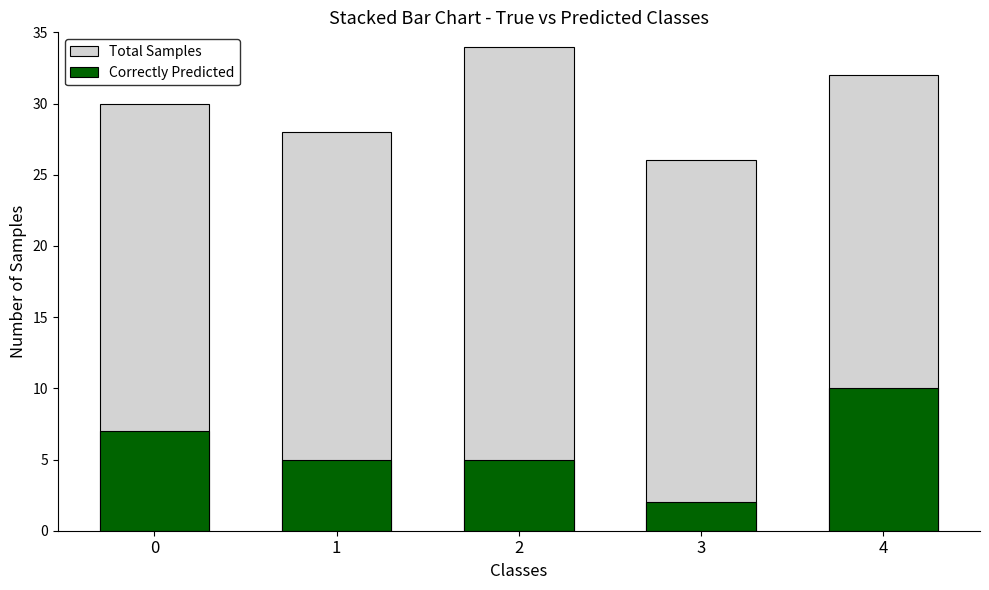

At which label does Total Samples first exceed 30?

2